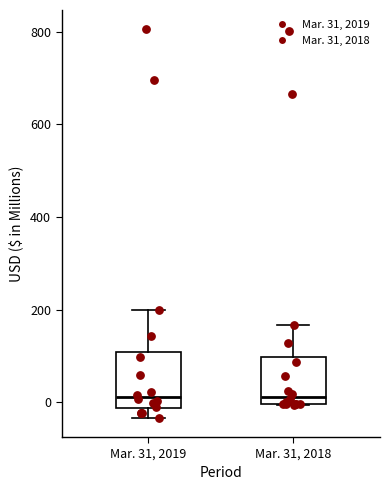

Where is the upper edge of the box for Mar. 31, 2018 on the y-axis? The values are not printed on the chart, so give them approximately, as read against the axis.

100